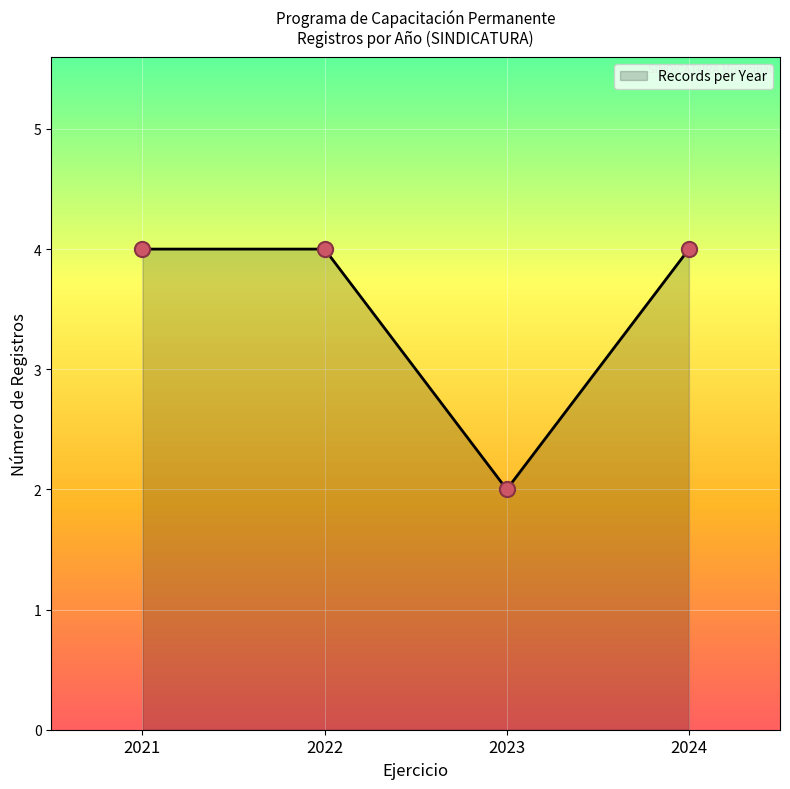

Which has a higher value, 2024 or 2023?

2024